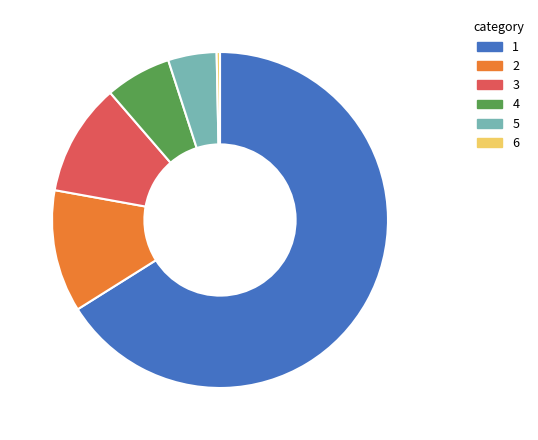

Is it true that 4 is 6% of the pie?

True